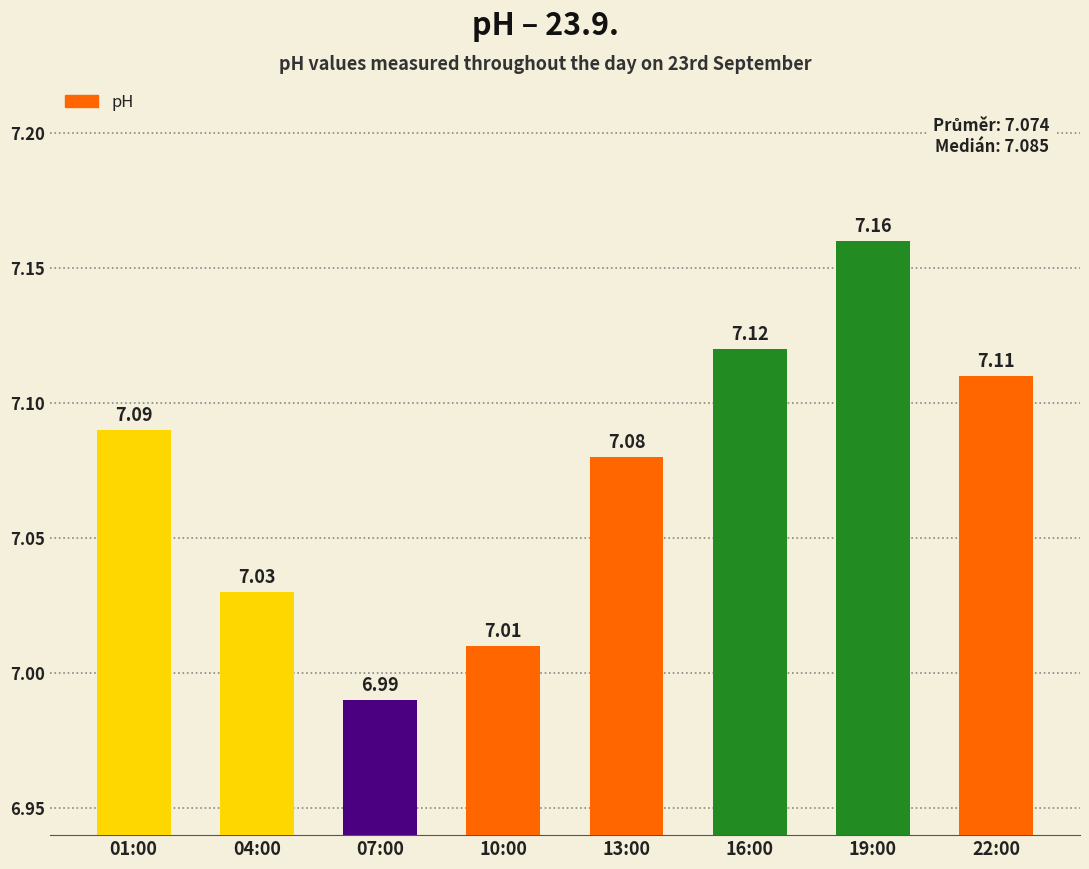

Are the bars horizontal?

No